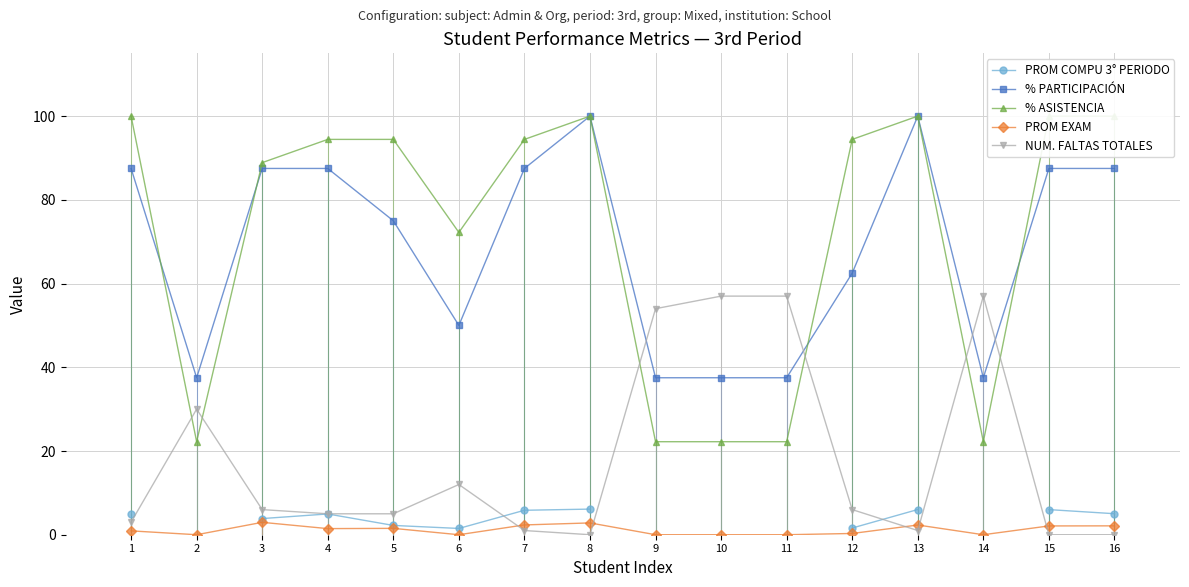

The value of PROM EXAM at 9 is 0.0. True or false?

True